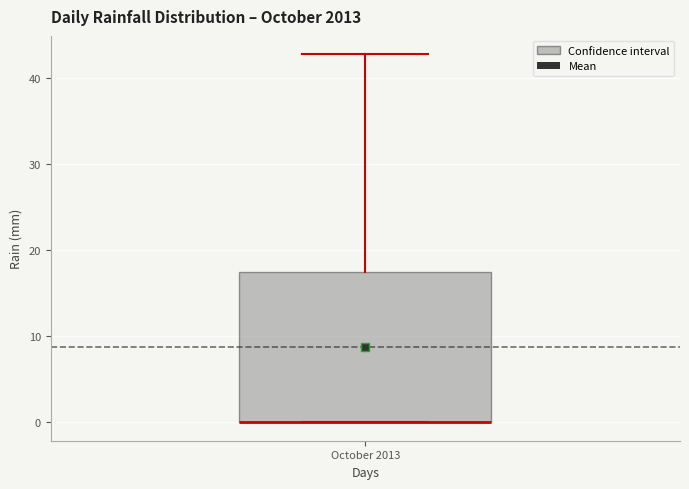

Transcribe this box plot: give where the median line is, the range the box spans, and where the two whiskers end, as read against the y-axis. The values are not printed on the chart, so give them approximately, as read against the axis.

median 0 (drawn on the box's lower edge), box 0 to 18, whiskers 0 to 43